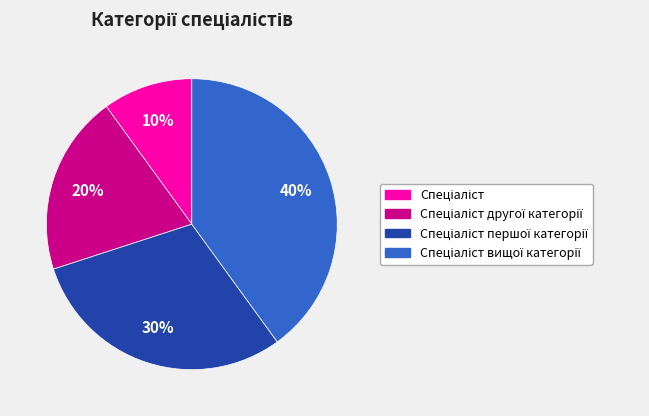

Does any single category account for the majority?

No